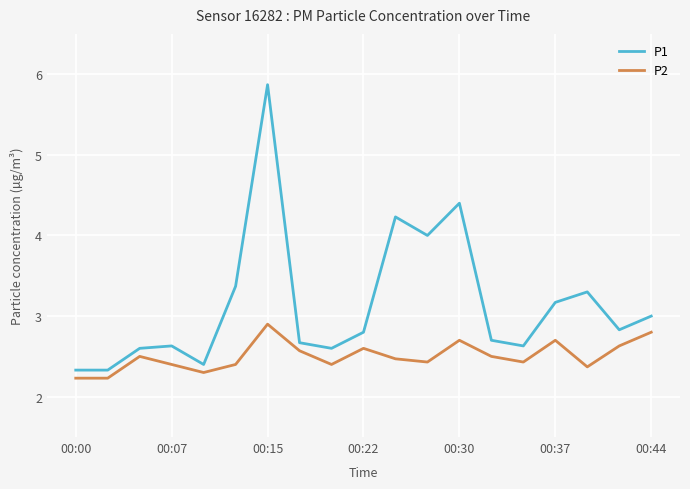

Rank the series by their average value, from lowest to highest.

P2, P1